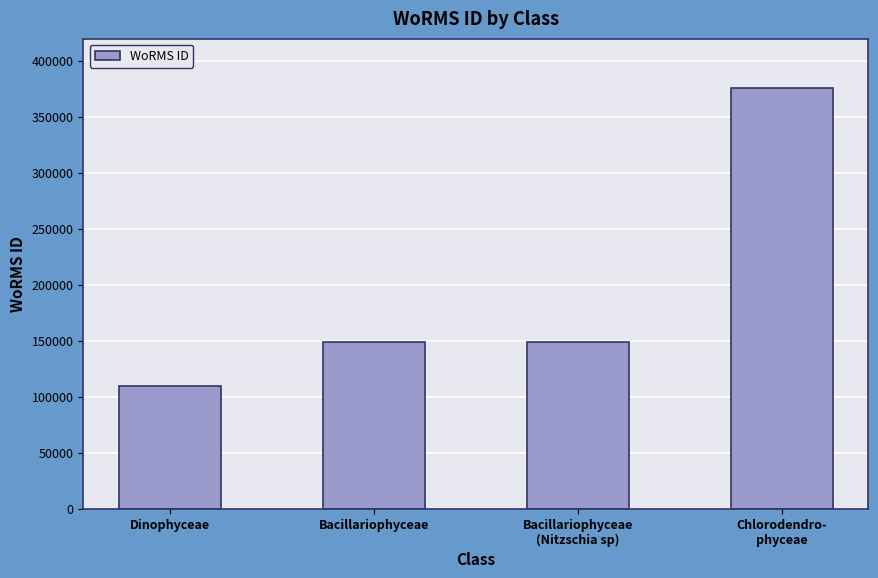

The chart shows a value of 30143 at Dinophyceae. True or false?

False